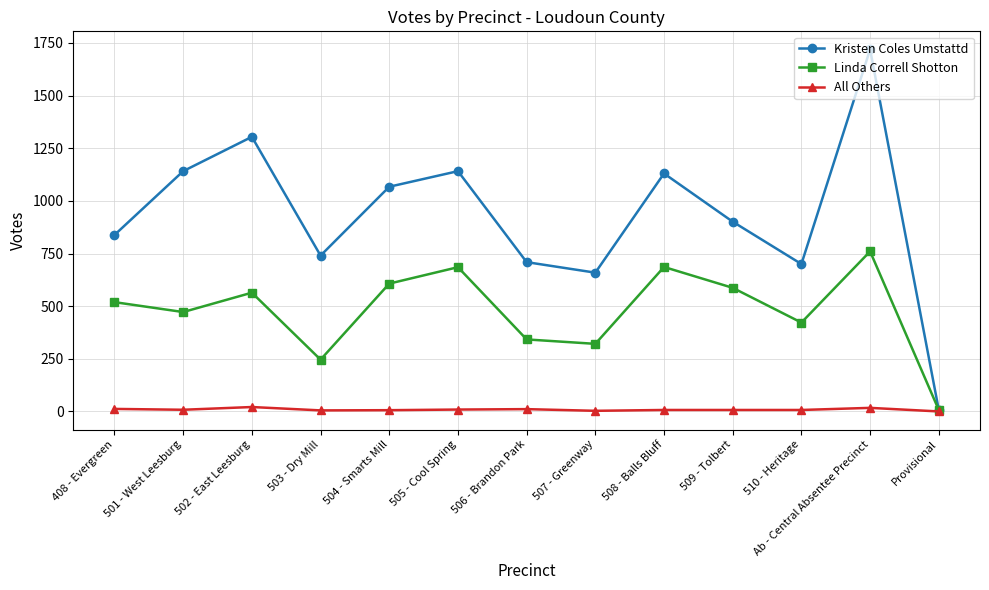

Rank the series by their average value, from lowest to highest.

All Others, Linda Correll Shotton, Kristen Coles Umstattd